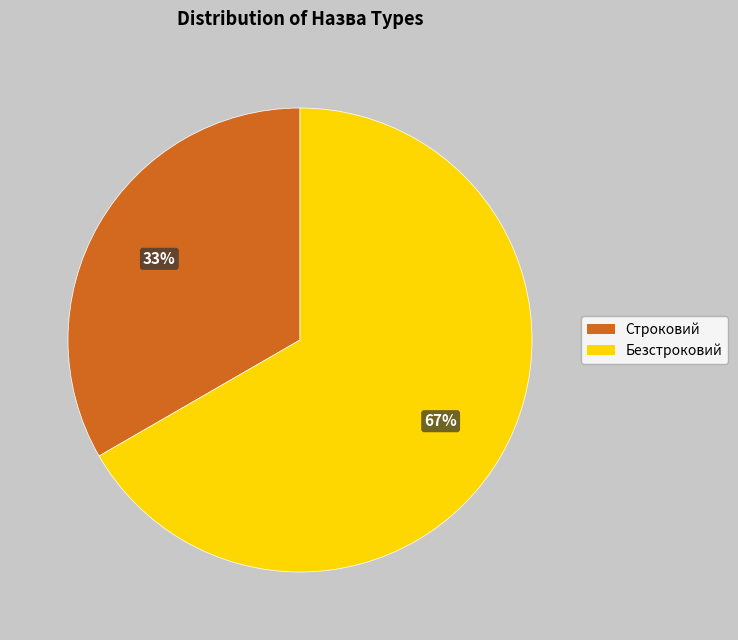

To the nearest percent, what is the combined percentage of Строковий and Безстроковий?

100%